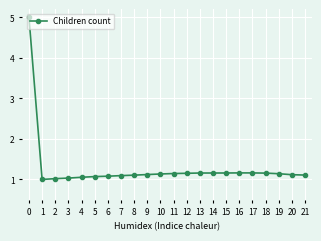

What is the sum of the values at 9 and 13?

2.3